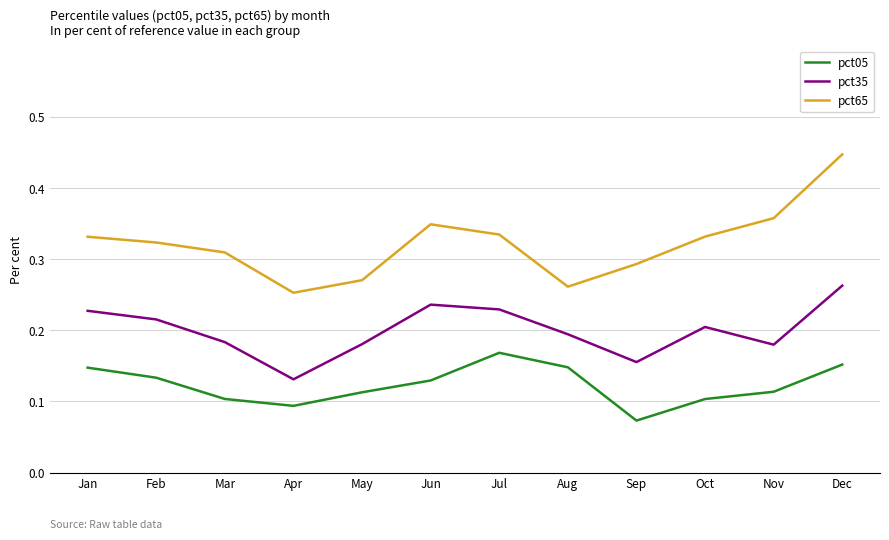

True or false: pct05 and pct65 cross at least once.

False